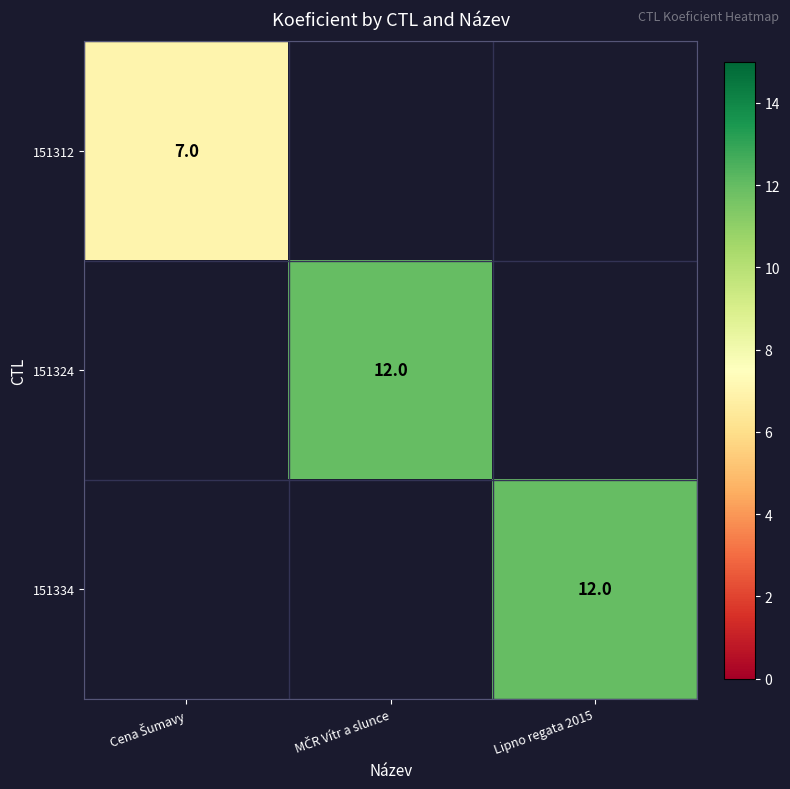

True or false: 151334 has a value of 12 at Lipno regata 2015.

True